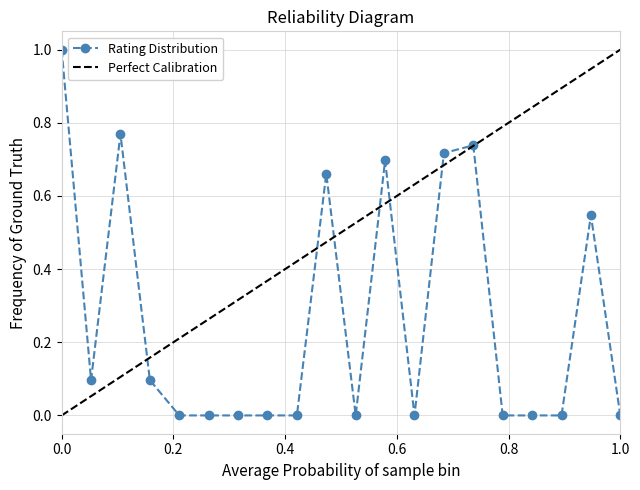

Does the chart have visible grid lines?

Yes